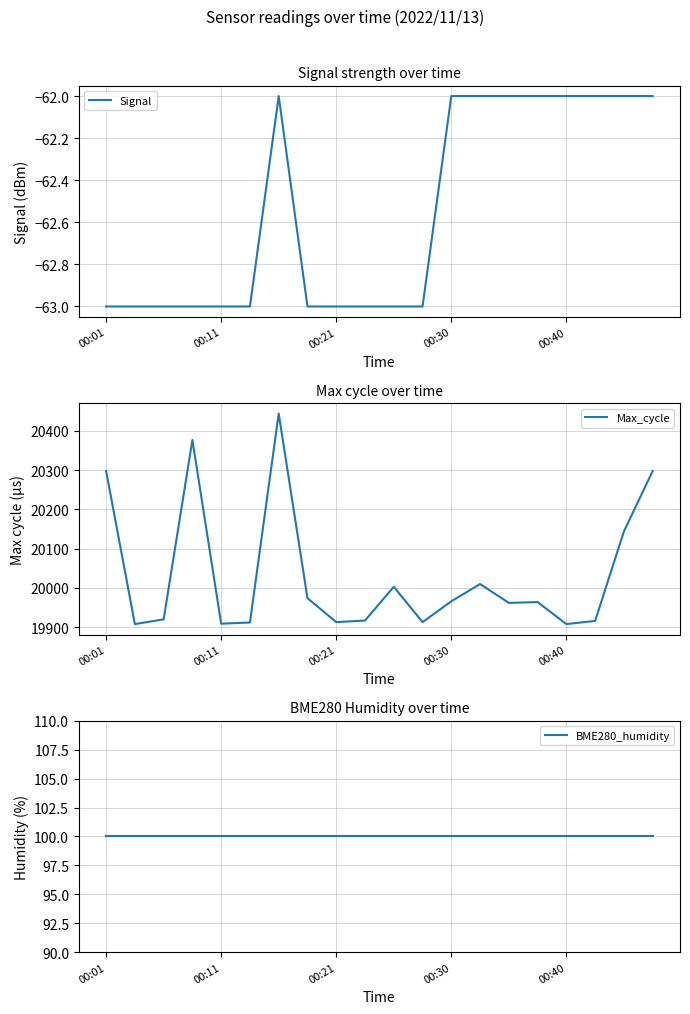

True or false: Signal and Max_cycle cross at least once.

False